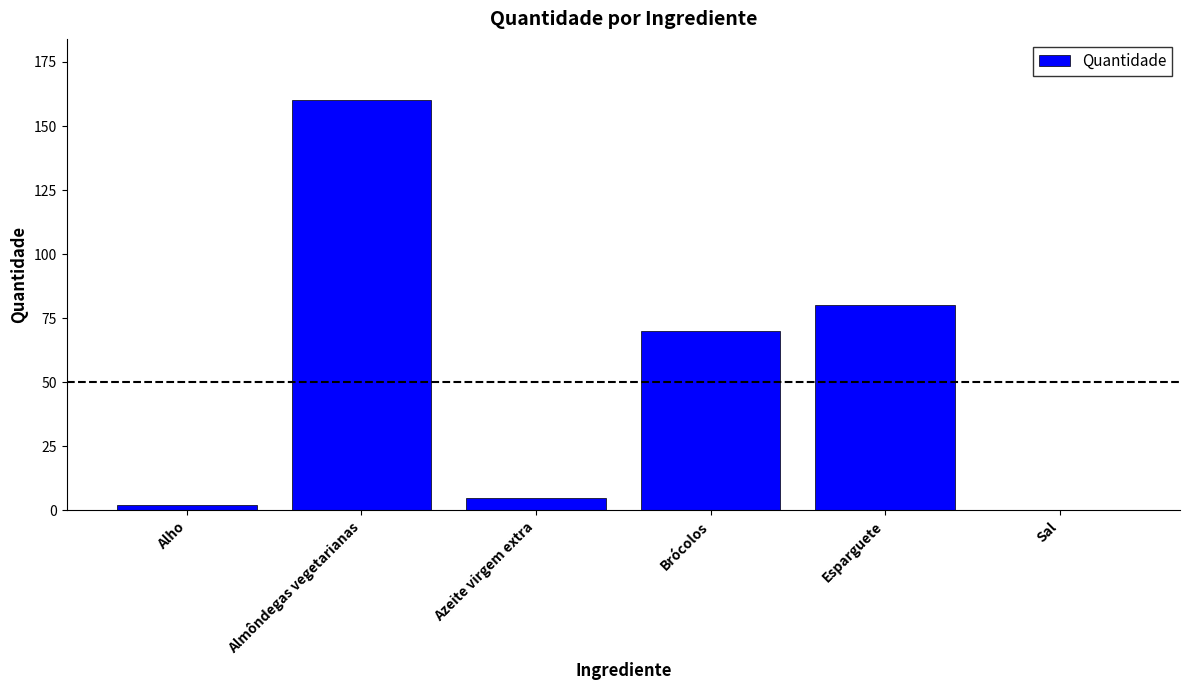

The value at Brócolos is 70.0. True or false?

True